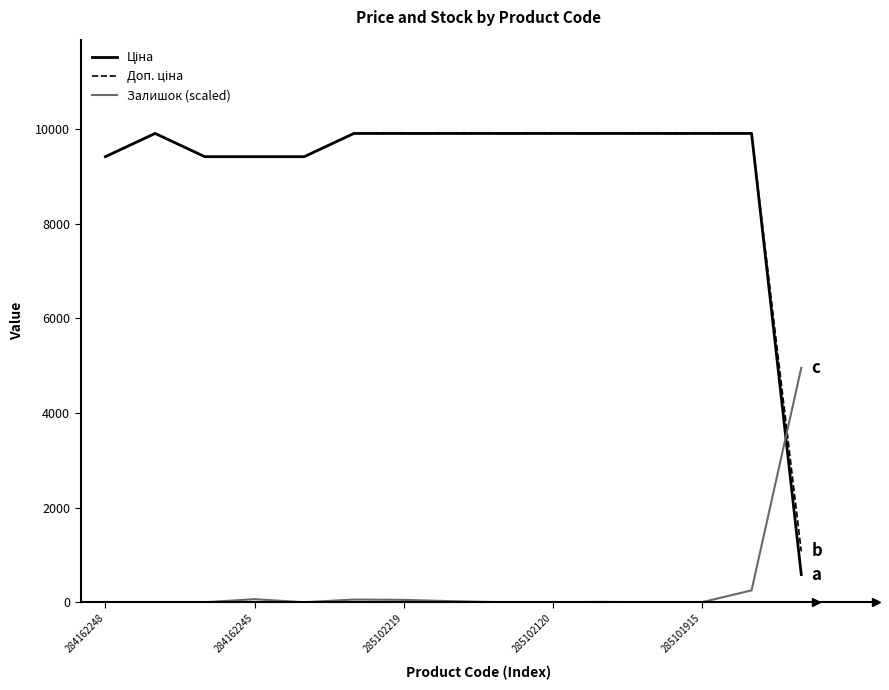

What is the greatest value displayed?

9908.5